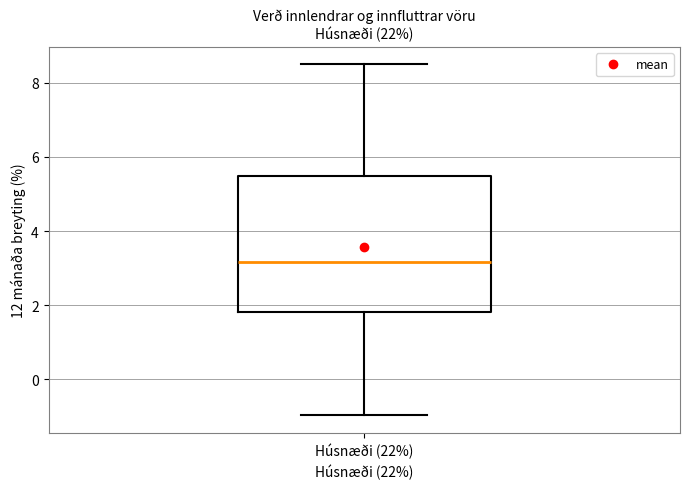

Read this box plot against the y-axis: the position of the median line, the range covered by the box, and the ends of both whiskers. The values are not printed on the chart, so give them approximately, as read against the axis.

median 3.2, box 1.8 to 5.4, whiskers -1.0 to 8.6